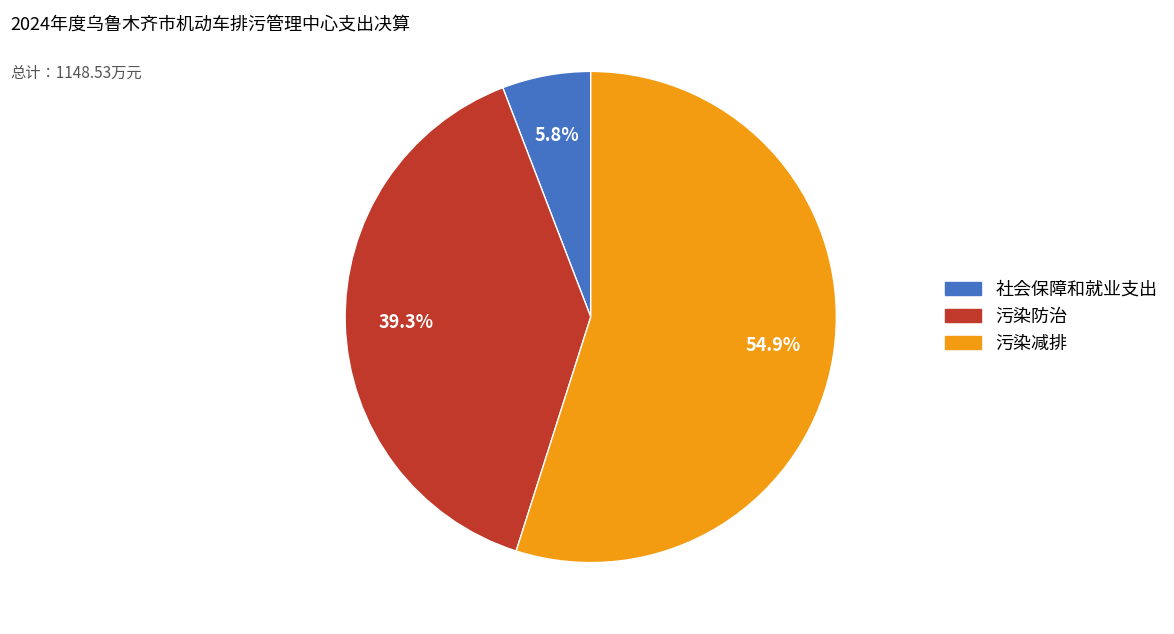

Combined, do 污染减排 and 社会保障和就业支出 account for over 50%?

Yes